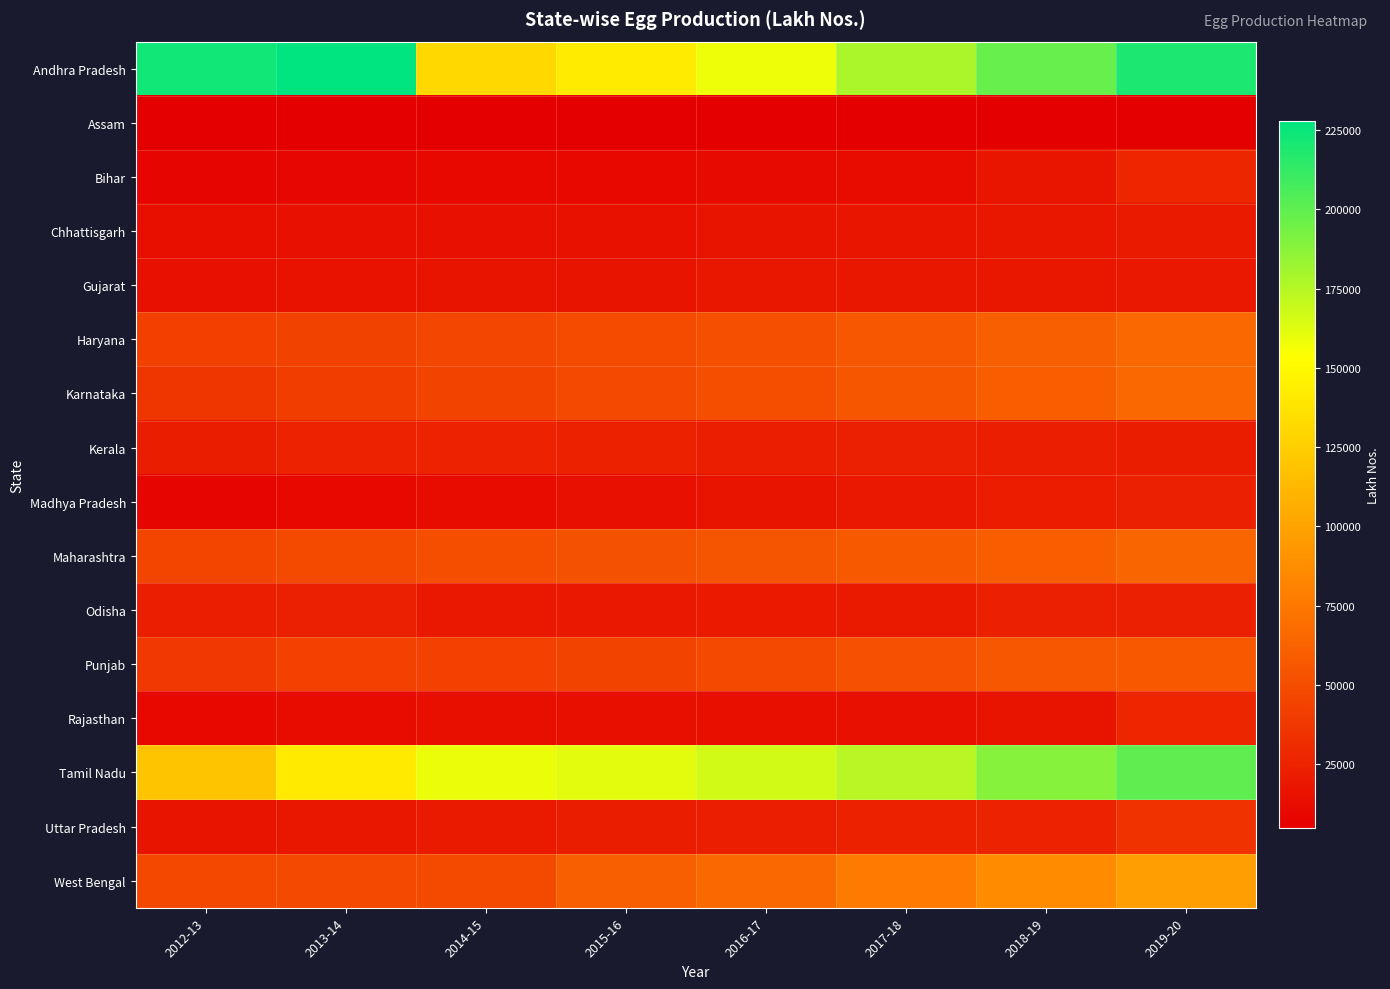

Which series has the largest total across all categories?

Andhra Pradesh